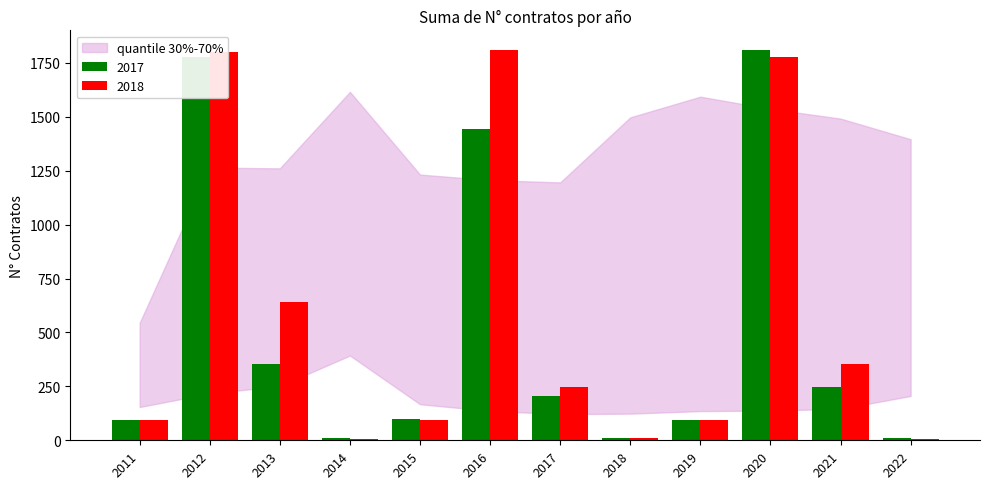

What is the sum of all 2017 values?

6153